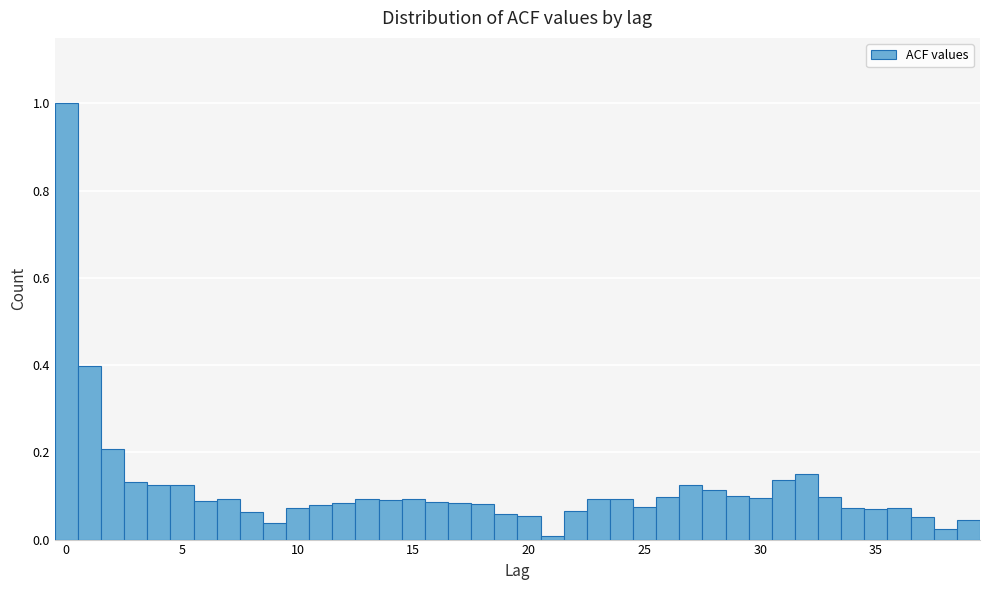

Around what value on the x-axis is the tallest bar? Give the approximate position of its centre, as read against the axis.

0.0